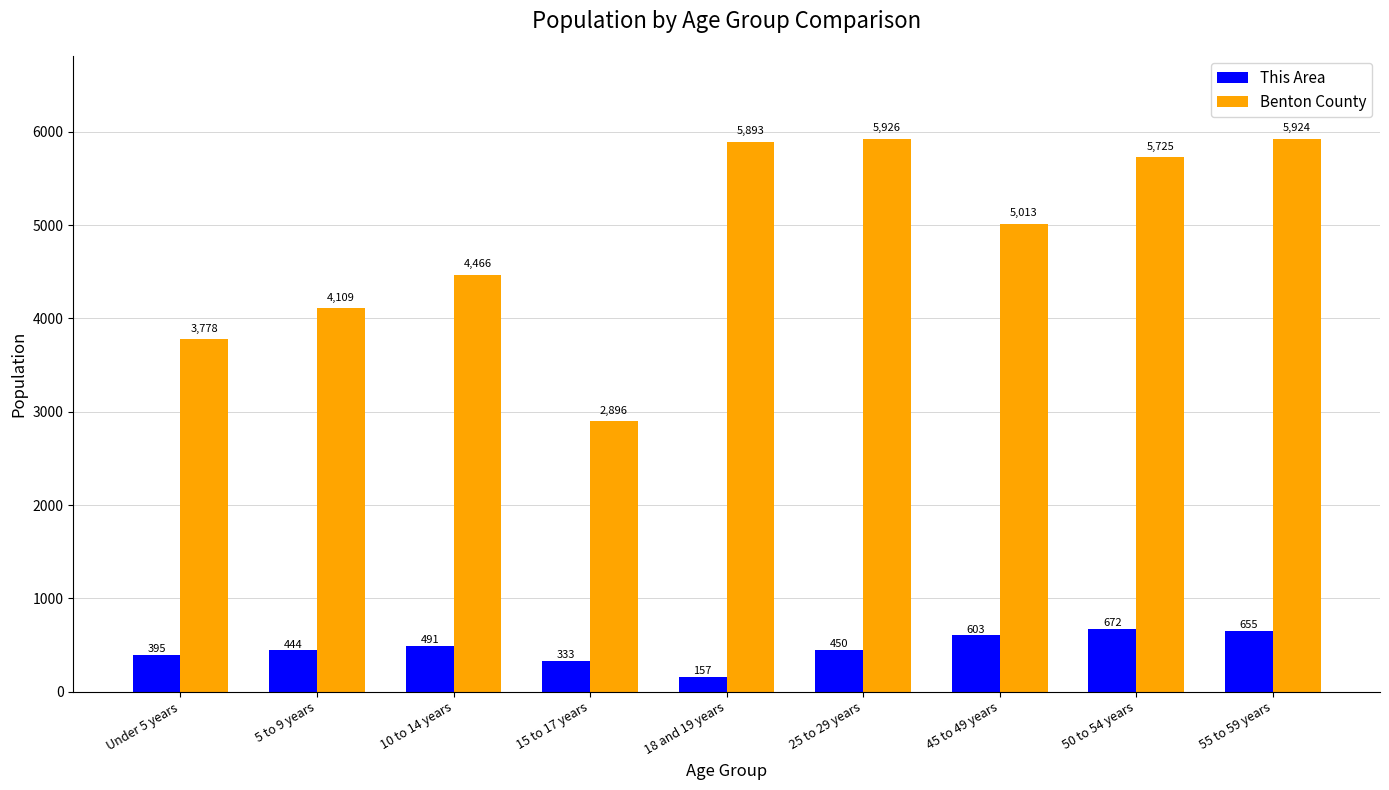

At which category is the sum across all series the highest?

55 to 59 years